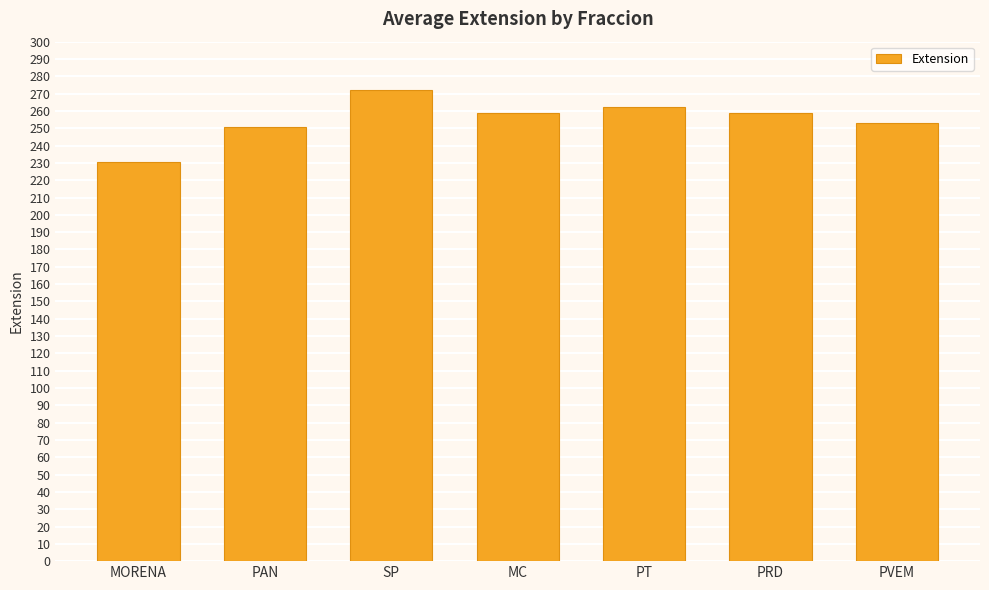

True or false: the data shows 72.1 at MC.

False